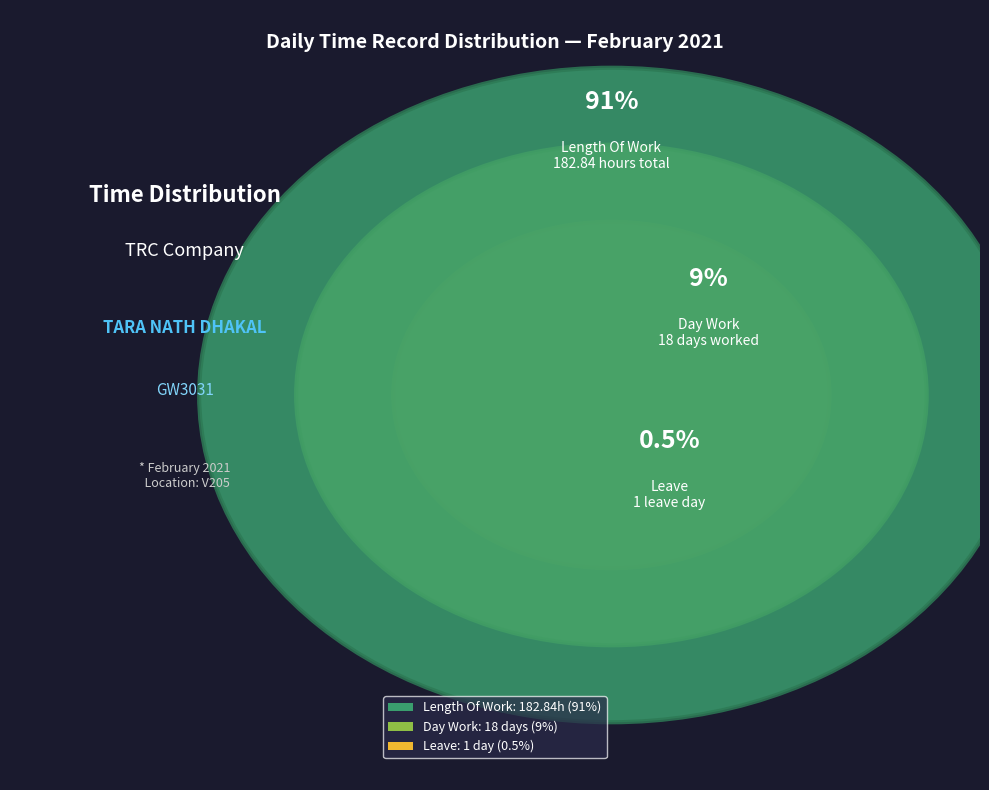

Which slice represents more than half of the pie?

Length Of Work